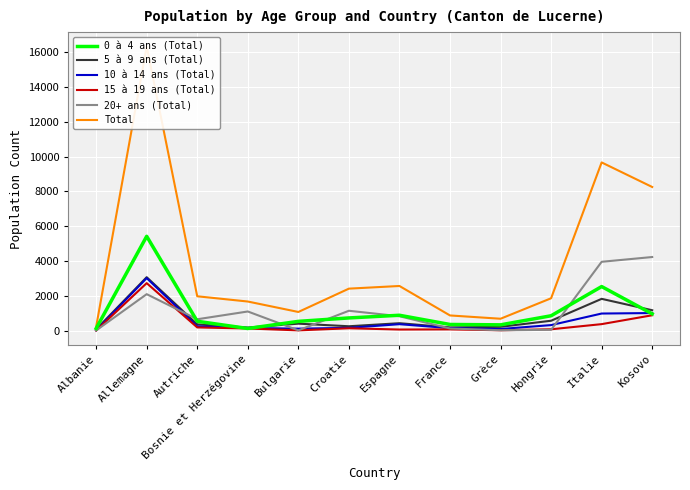

Reading left to right, extract all data points from this chart.

0 à 4 ans (Total): Albanie=123	Allemagne=5419	Autriche=536	Bosnie et Herzégovine=122	Bulgarie=531	Croatie=728	Espagne=882	France=353	Grèce=332	Hongrie=853	Italie=2531	Kosovo=962
5 à 9 ans (Total): Albanie=69	Allemagne=3069	Autriche=358	Bosnie et Herzégovine=175	Bulgarie=399	Croatie=250	Espagne=425	France=184	Grèce=218	Hongrie=567	Italie=1825	Kosovo=1171
10 à 14 ans (Total): Albanie=13	Allemagne=3017	Autriche=243	Bosnie et Herzégovine=153	Bulgarie=112	Croatie=159	Espagne=369	France=142	Grèce=92	Hongrie=317	Italie=981	Kosovo=1009
15 à 19 ans (Total): Albanie=3	Allemagne=2727	Autriche=183	Bosnie et Herzégovine=122	Bulgarie=14	Croatie=134	Espagne=62	France=70	Grèce=20	Hongrie=76	Italie=372	Kosovo=882
20+ ans (Total): Albanie=9	Allemagne=2094	Autriche=652	Bosnie et Herzégovine=1099	Bulgarie=15	Croatie=1140	Espagne=826	France=122	Grèce=20	Hongrie=45	Italie=3954	Kosovo=4228
Total: Albanie=217	Allemagne=16326	Autriche=1972	Bosnie et Herzégovine=1671	Bulgarie=1071	Croatie=2411	Espagne=2564	France=871	Grèce=682	Hongrie=1858	Italie=9663	Kosovo=8252